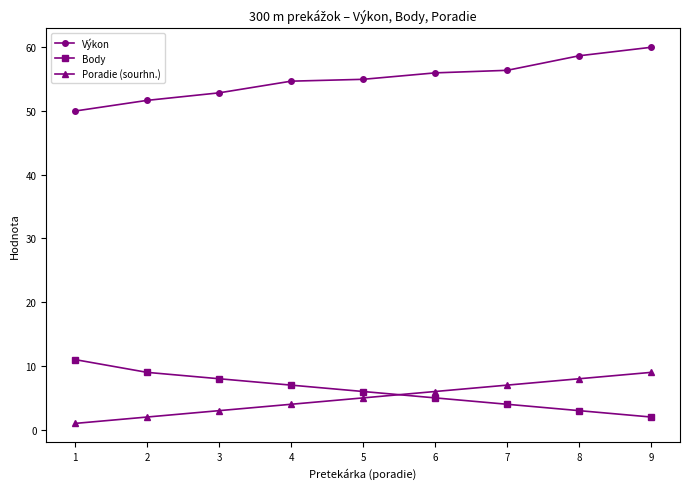

What is the spread (max minus min) of values at 9?

57.9